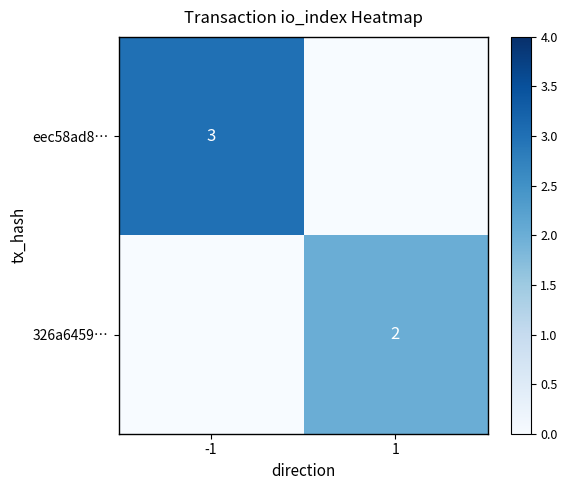

Is it true that 326a6459… equals 3 at 1?

False